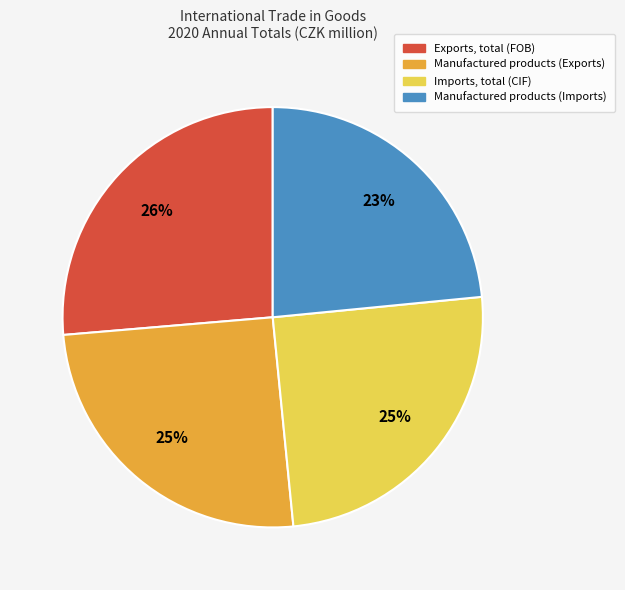

To the nearest percent, what is the difference between the largest and smallest slice percentages?

3%